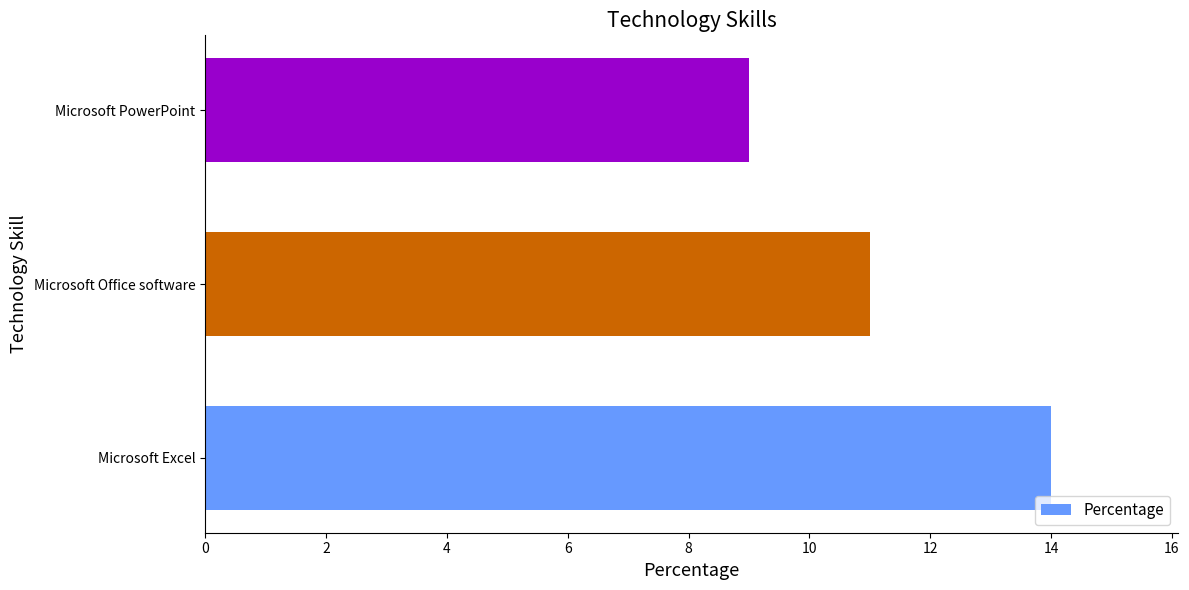

At which label is the value closest to 11?

Microsoft Office software